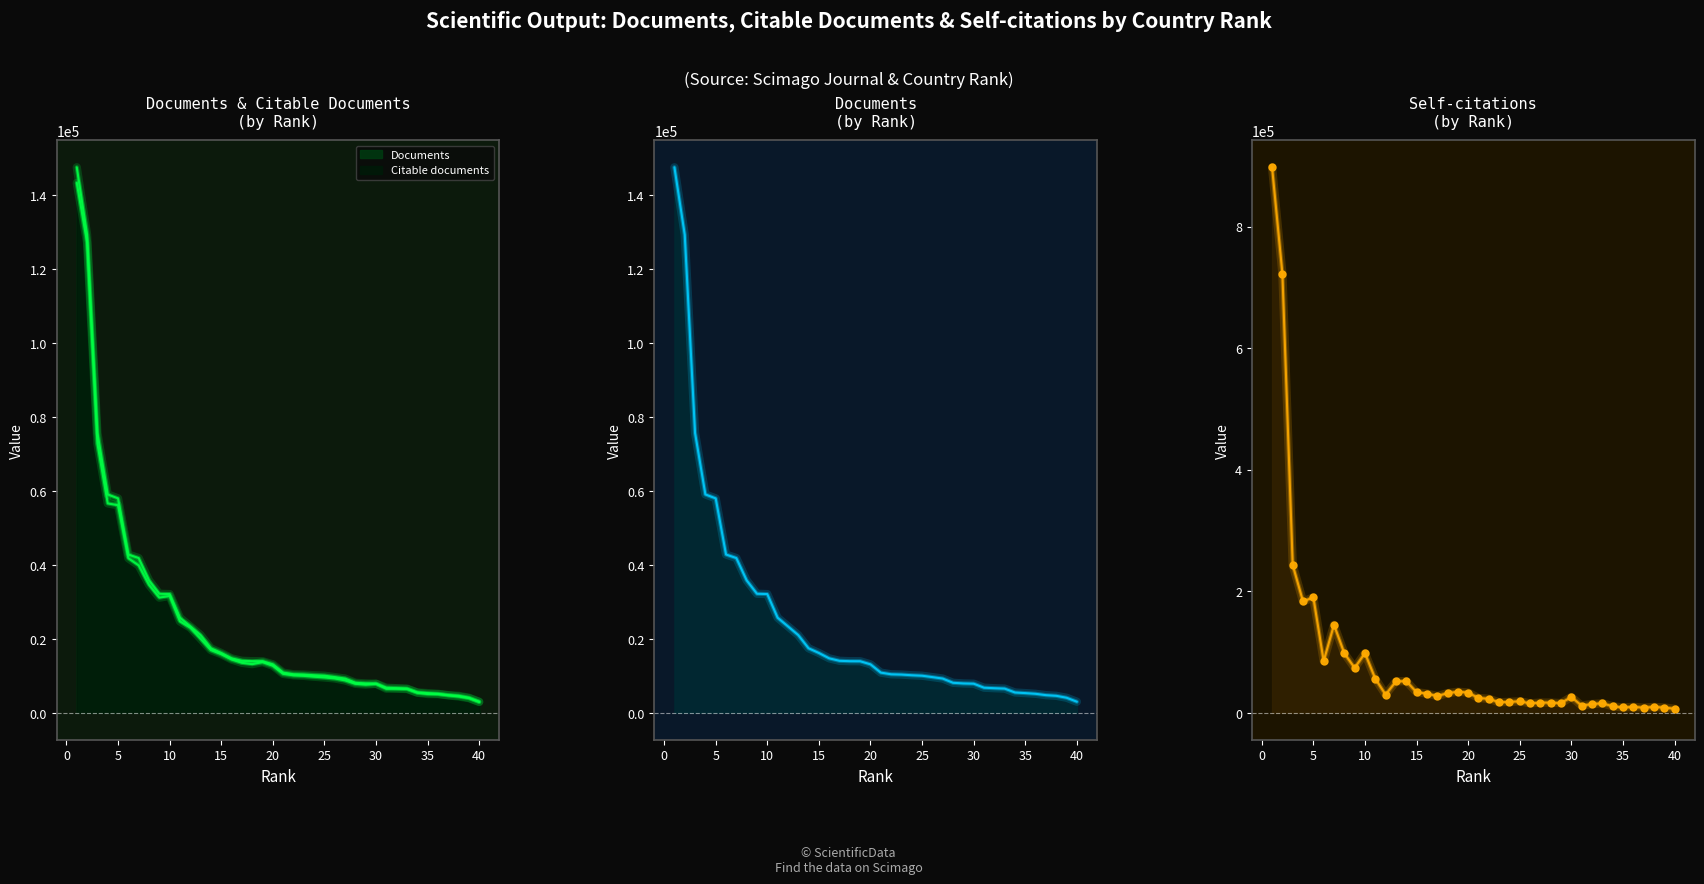

True or false: Citable documents has more than 2 interior local peaks.

True